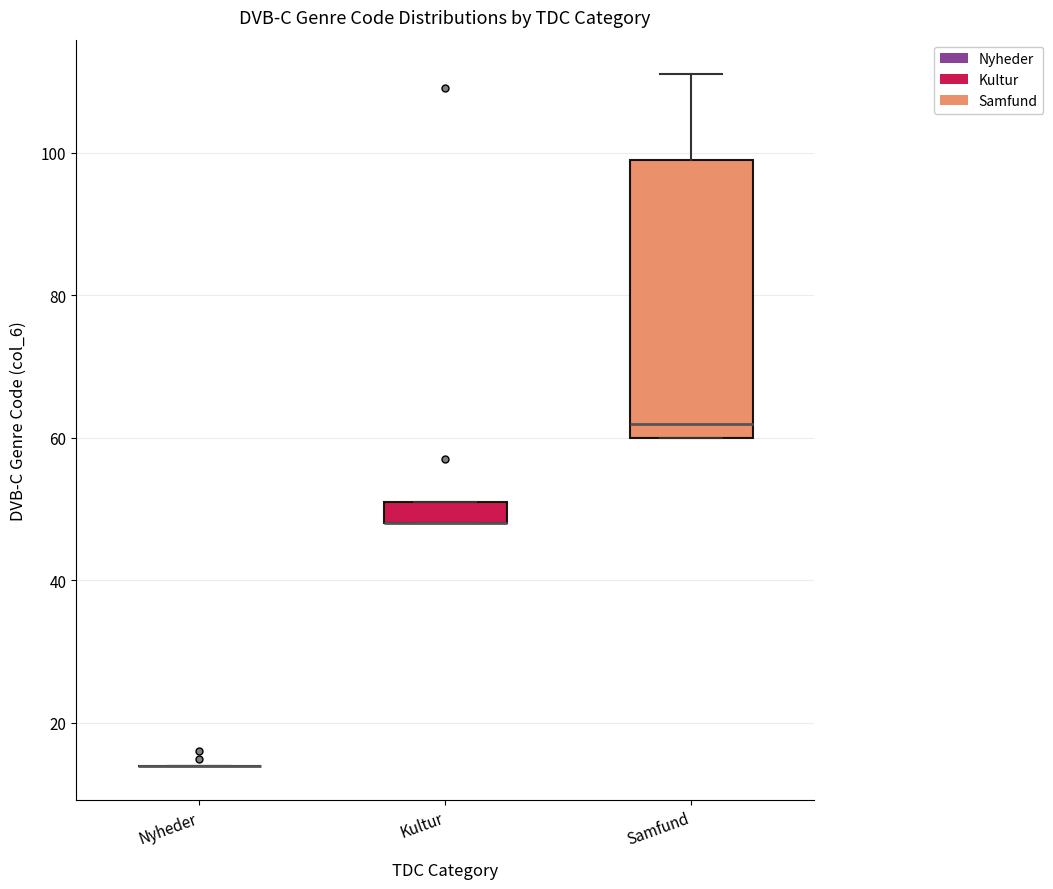

Reading left to right, read every box against the y-axis: the position of its median line, the range the box covers, and the ends of its whiskers. The values are not printed on the chart, so give them approximately, as read against the axis.

Nyheder: box collapsed to a line at 14, whiskers 14 to 14
Kultur: median 48 (drawn on the box's lower edge), box 48 to 52, whiskers 48 to 52
Samfund: median 62, box 60 to 100, whiskers 60 to 112